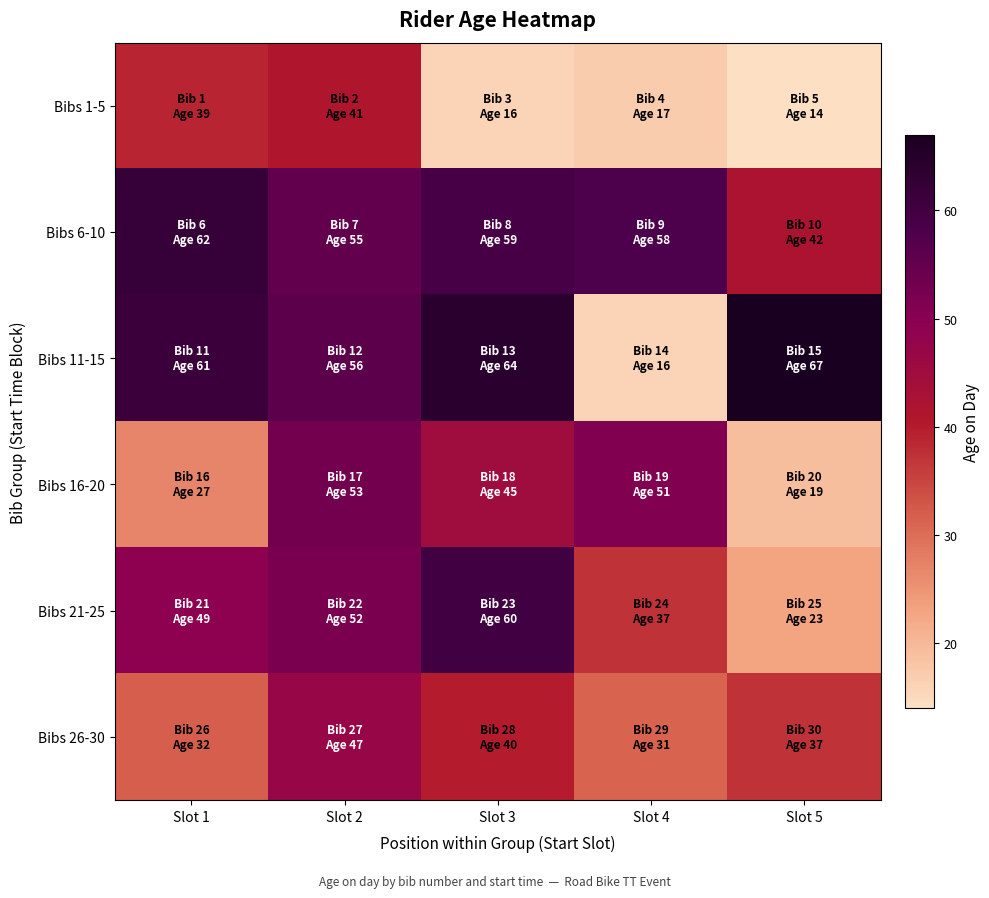

What is the spread (max minus min) of values at Slot 5?

53